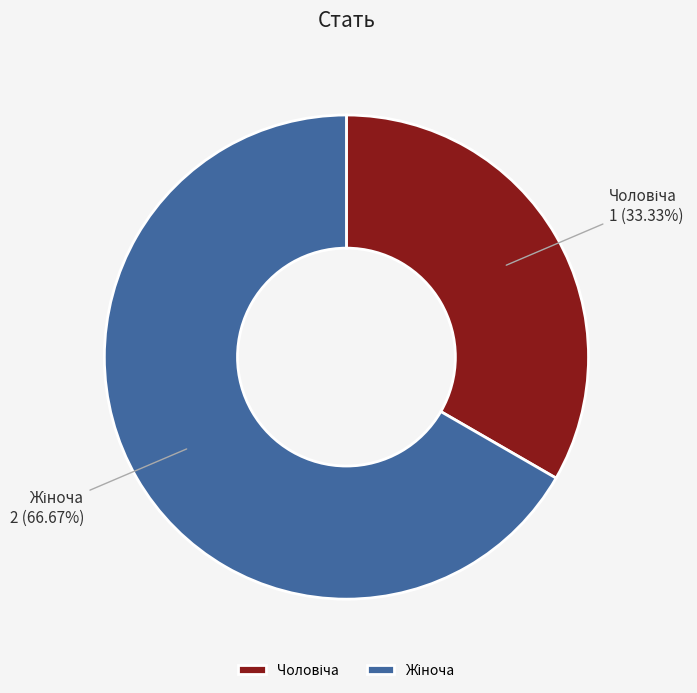

Is there a majority slice in this chart?

Yes